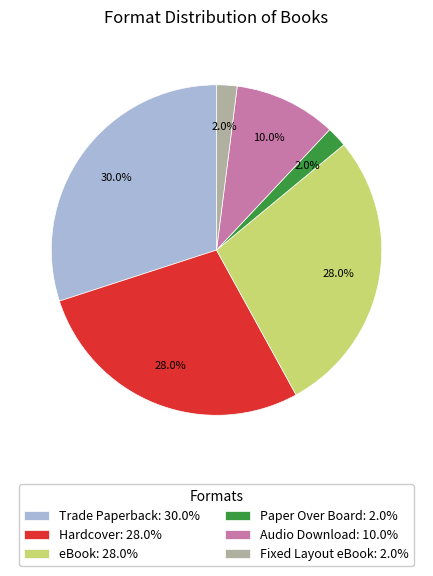

What is the total percentage of Fixed Layout eBook: 2.0% and Hardcover: 28.0%?

30.0%